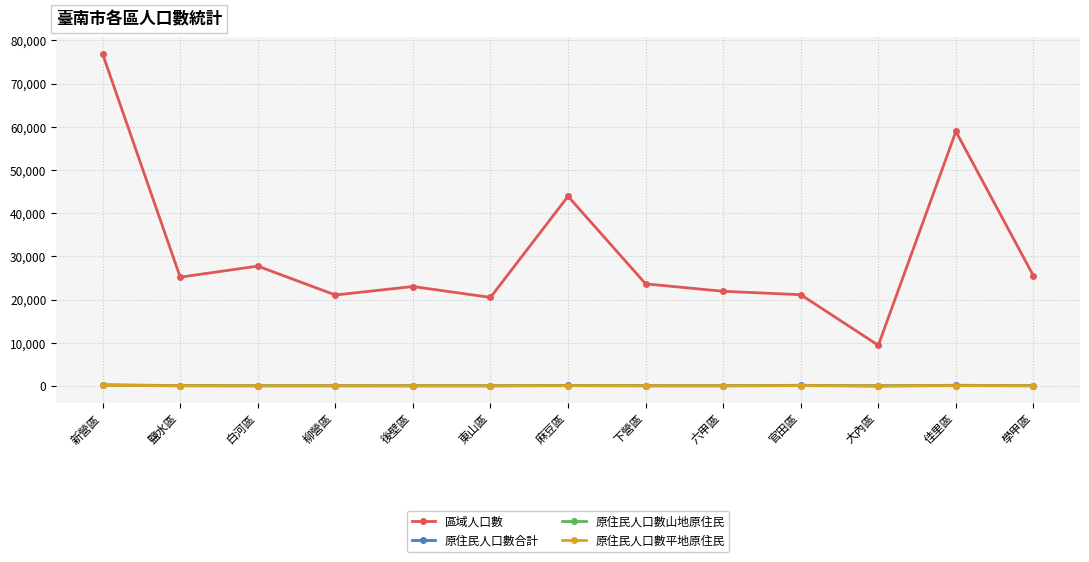

True or false: 原住民人口數山地原住民 and 原住民人口數合計 cross at least once.

False